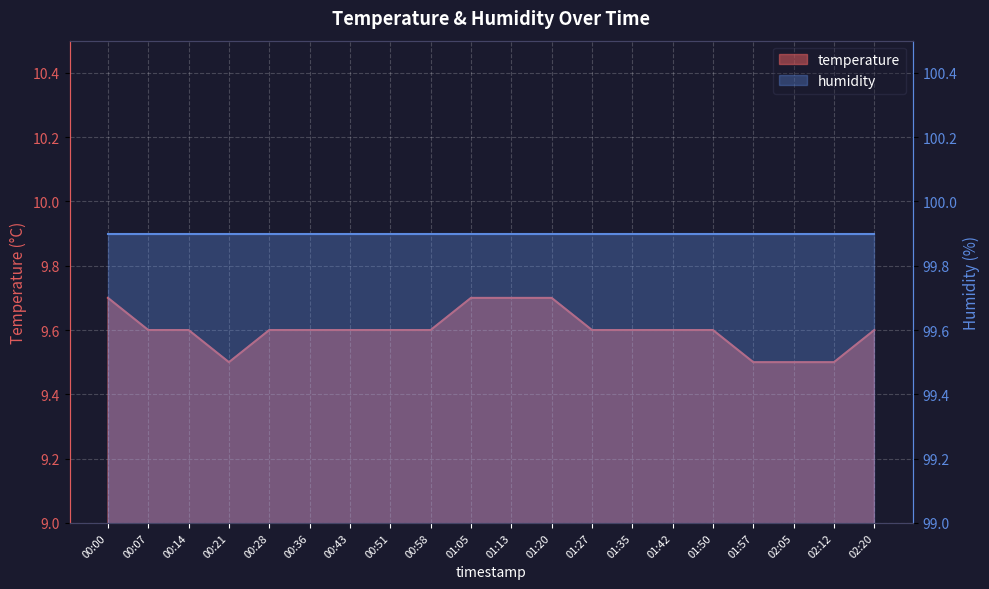

How many values are between 9 and 10?

20